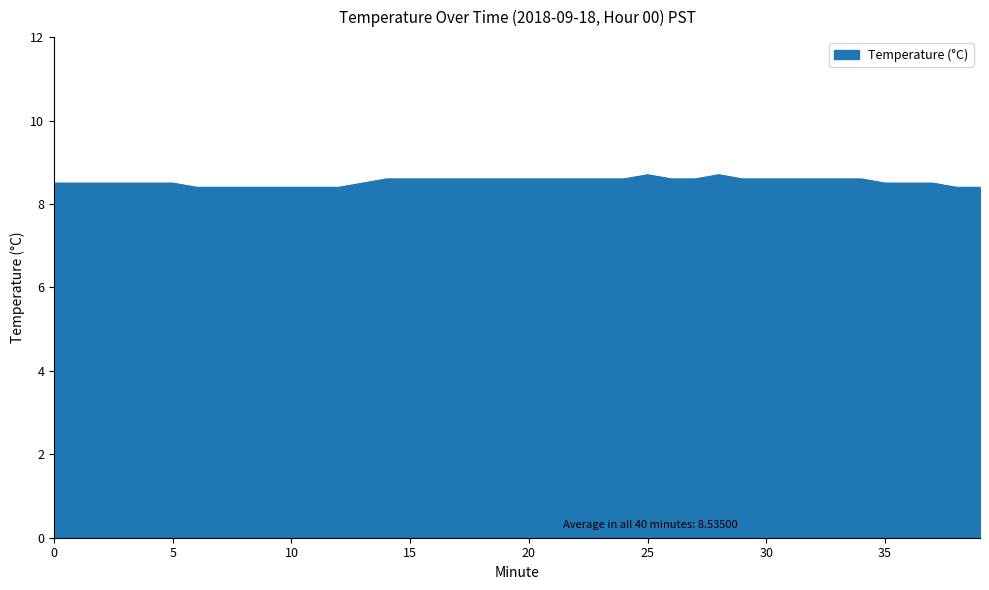

What is the sum of all values?

341.4